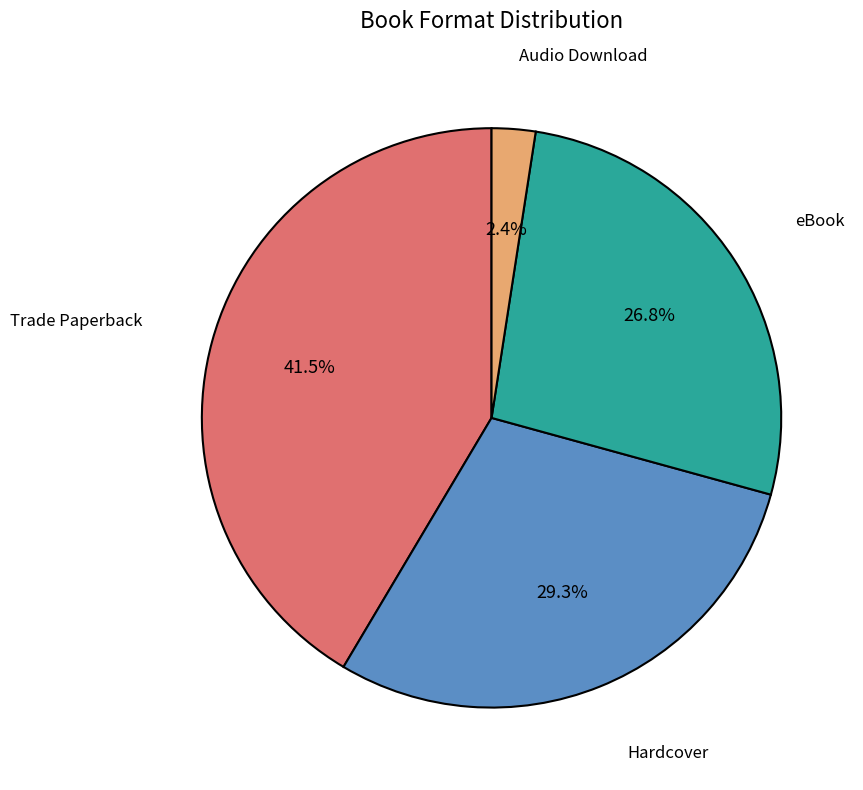

Which slice is the largest?

Trade Paperback